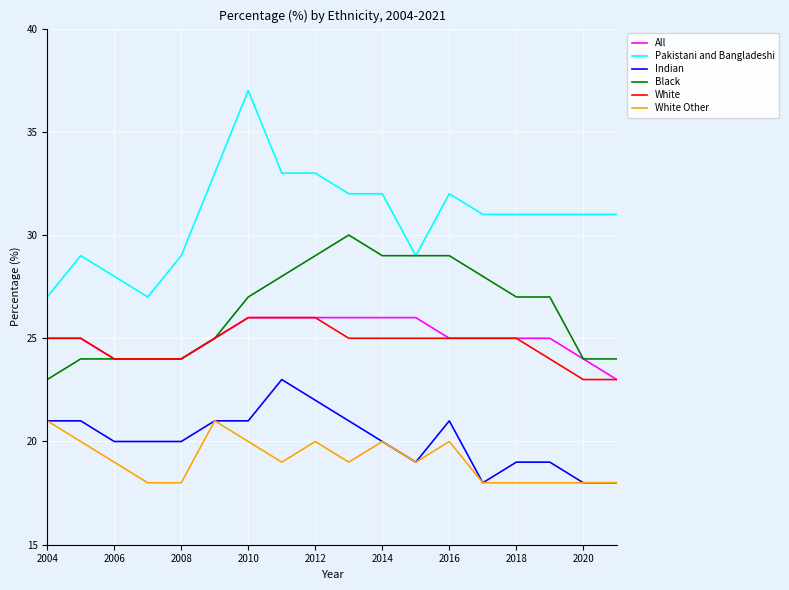

Which series has the largest total across all categories?

Pakistani and Bangladeshi